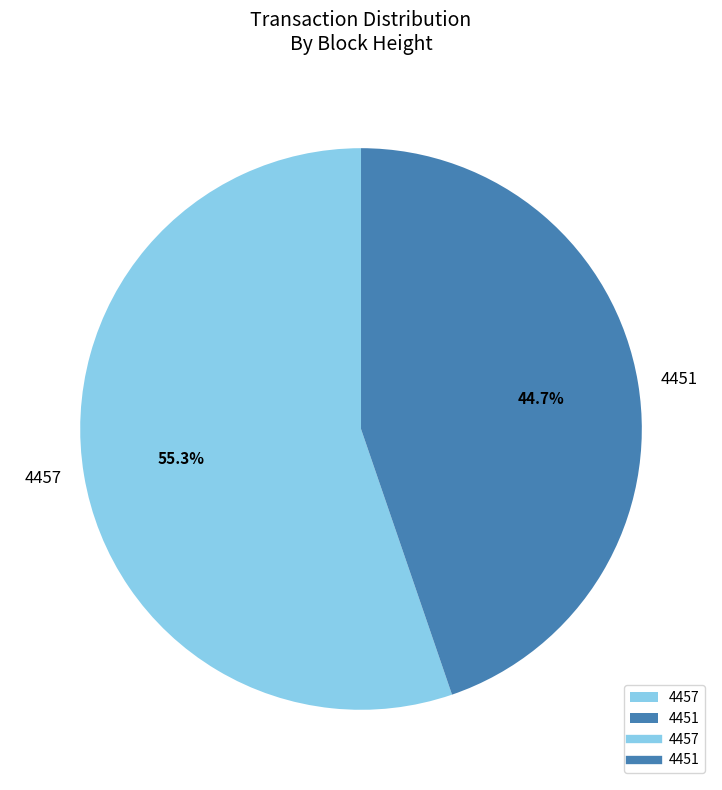

Combined, do 4451 and 4457 account for over 50%?

Yes